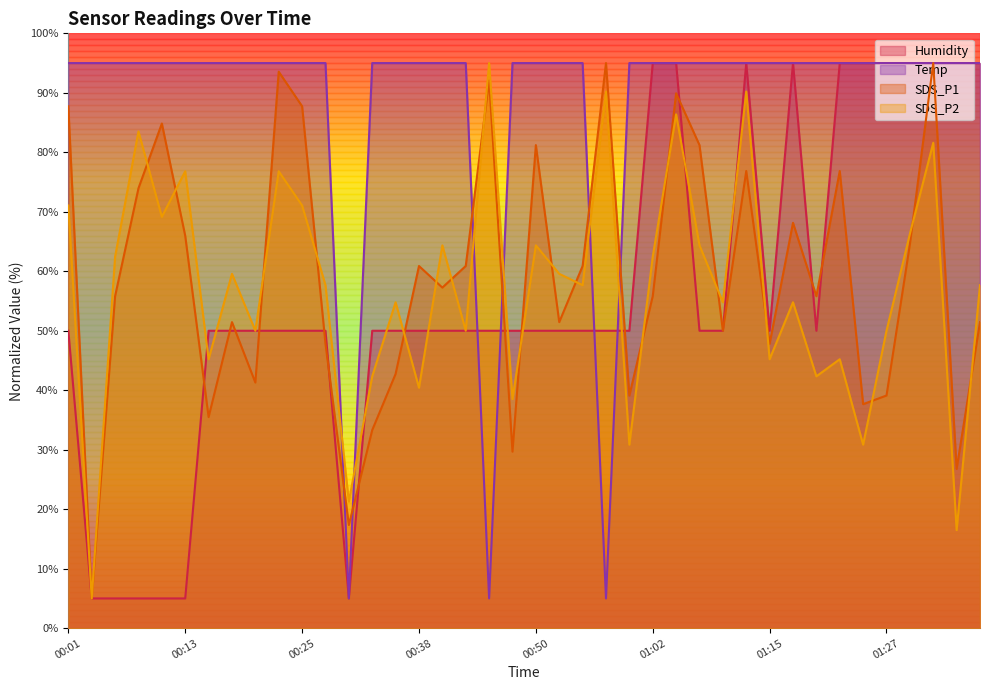

Which series has the widest spread of values?

Temp